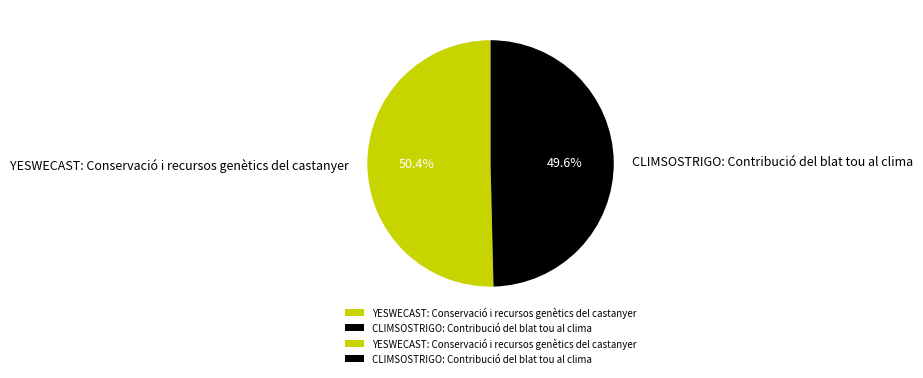

True or false: YESWECAST: Conservació i recursos genètics del castanyer accounts for 43% of the total.

False